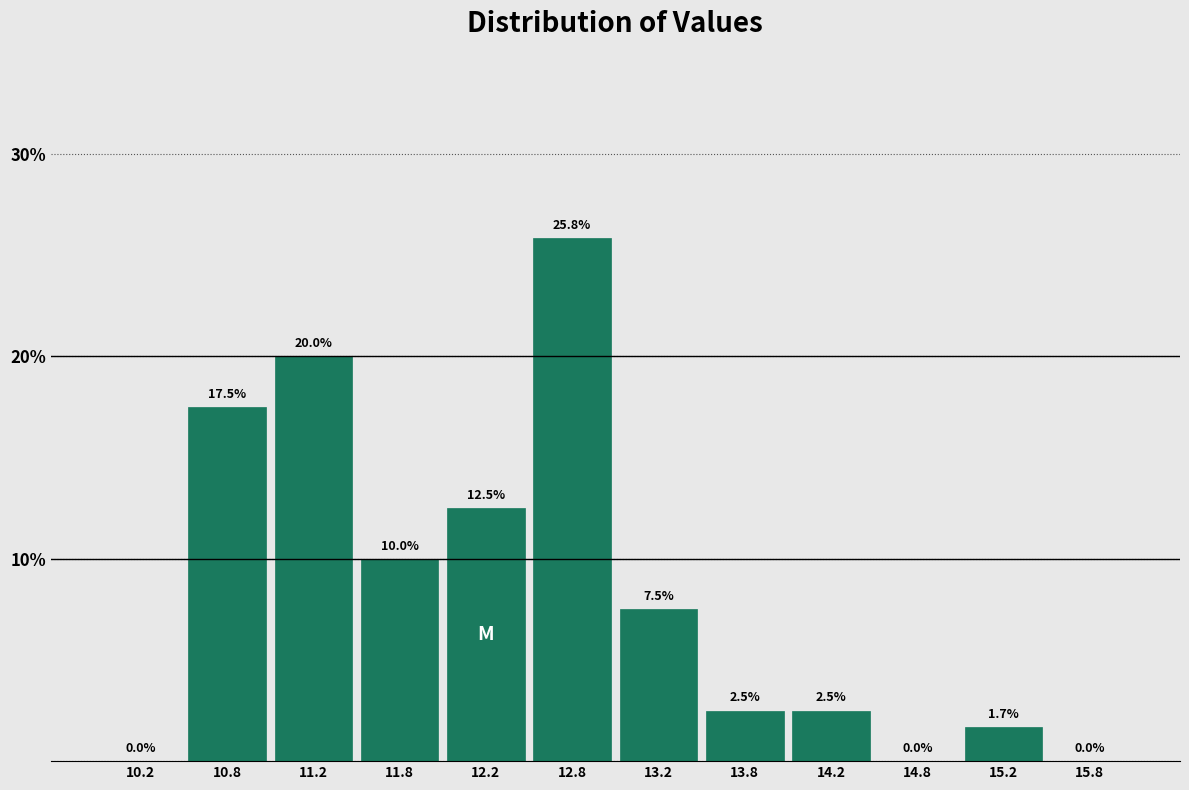

Over which range of the x-axis is the bar tallest?

12.5 to 13.0